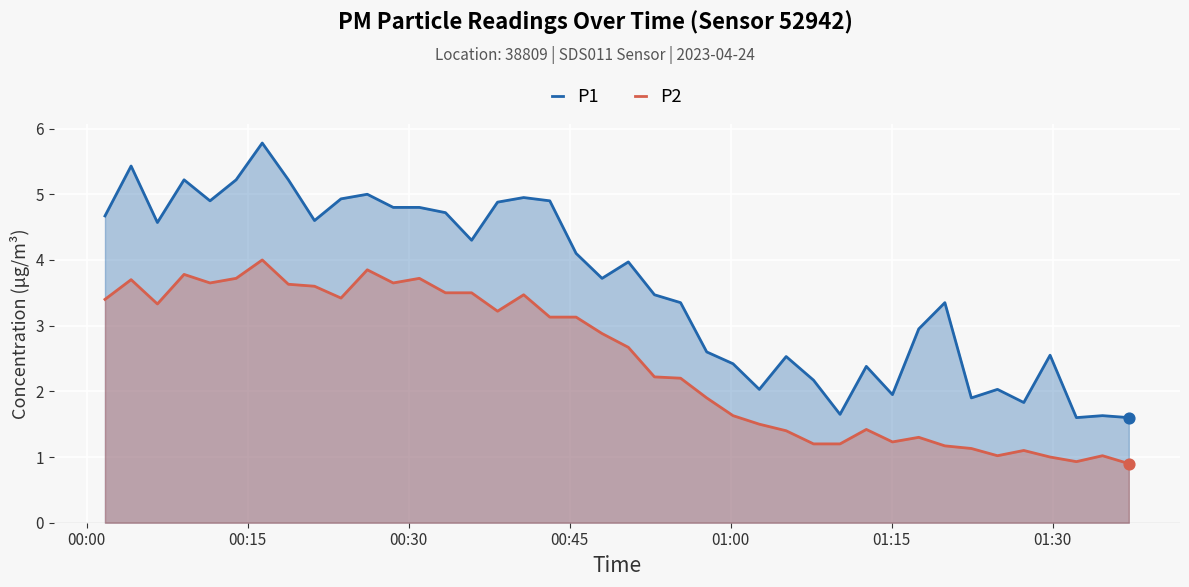

At how many categories does at least one series exceed 2?

33